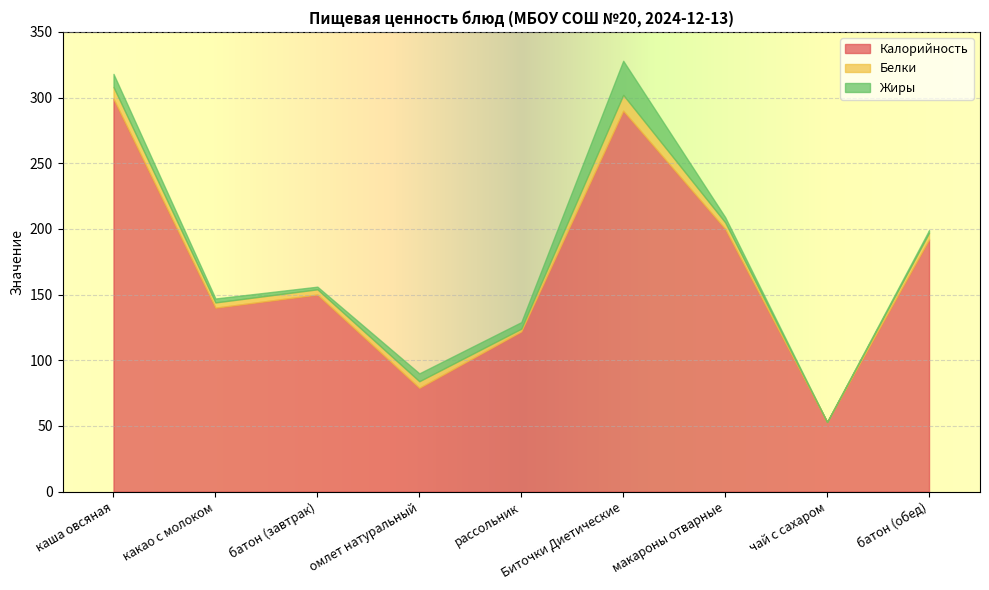

True or false: Калорийность has more than 0 interior local peaks.

True